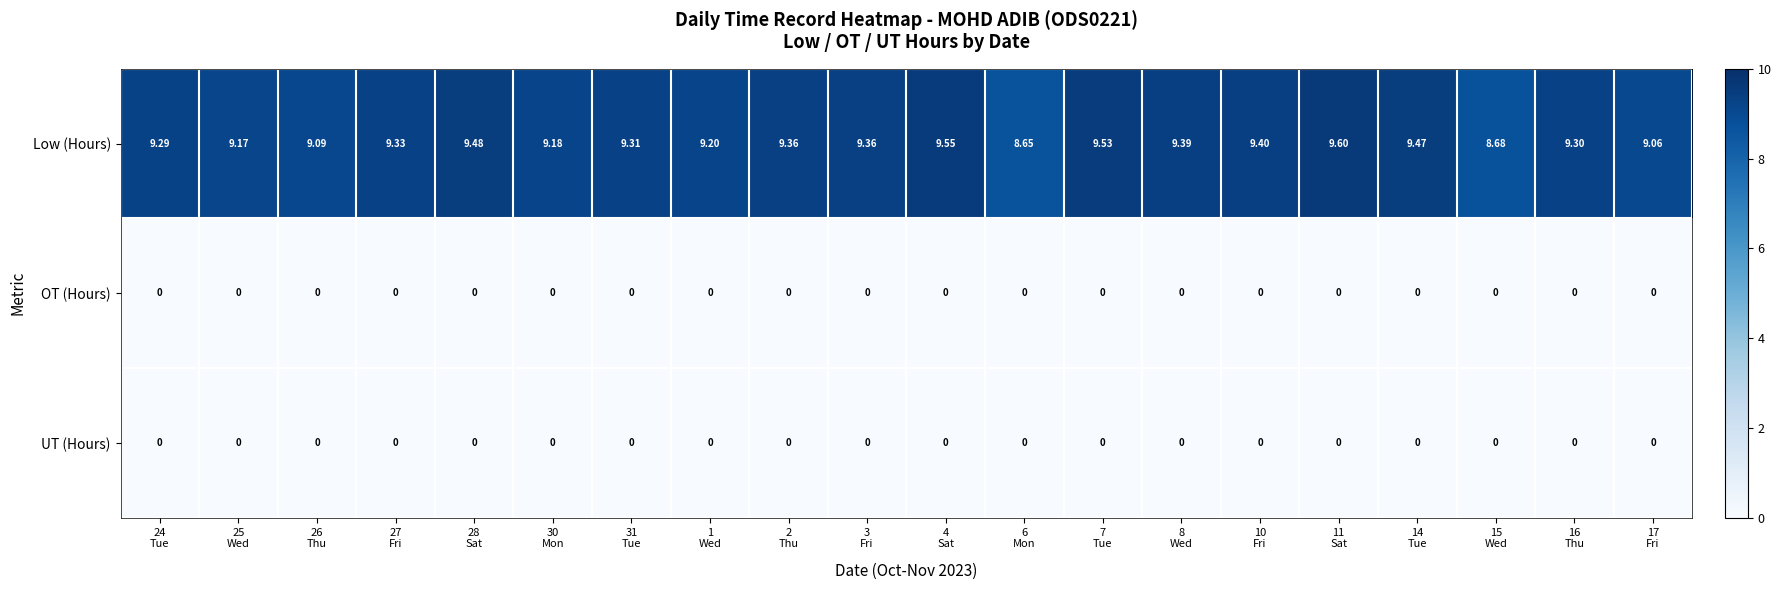

Which series has the largest total across all categories?

Low (Hours)